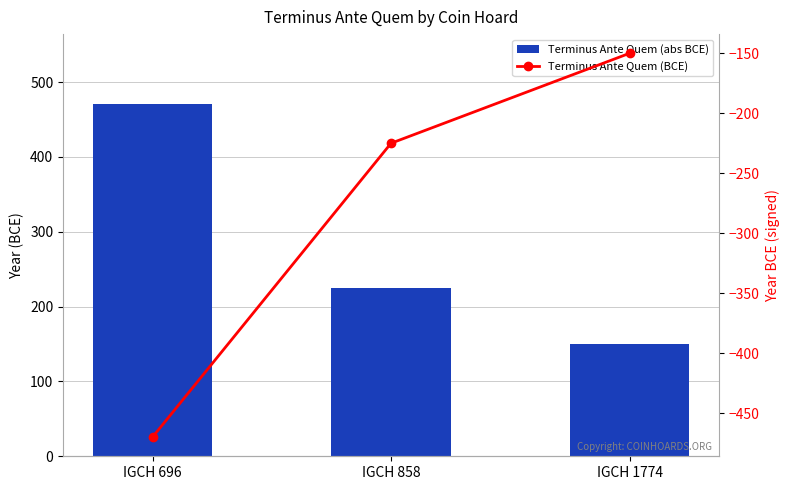

What is the value of the Terminus Ante Quem (BCE) bar at the 1st from the left?

-470